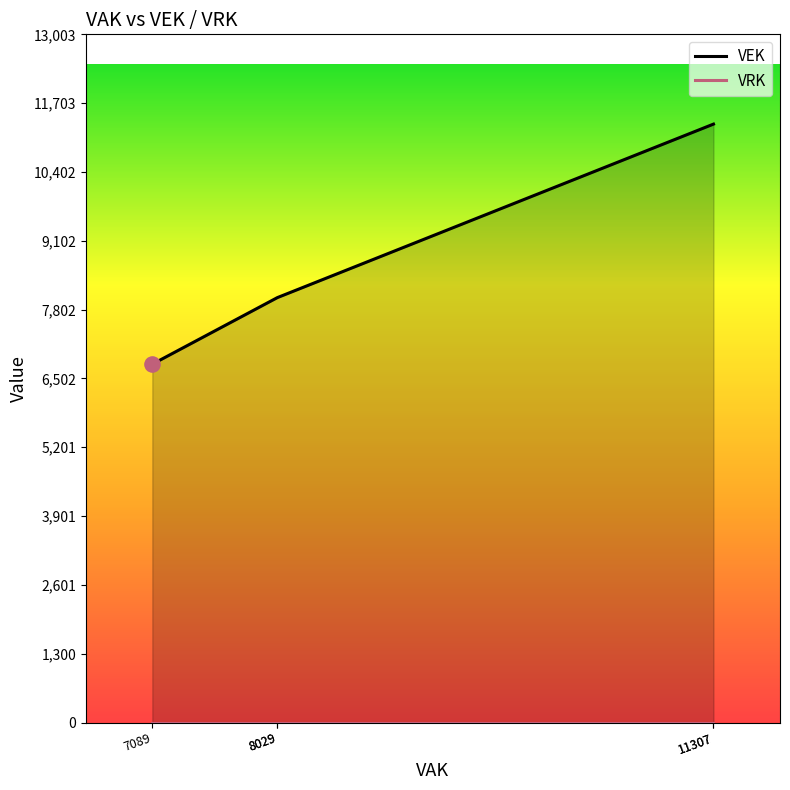

What is the total value across all series at 8029?

8029